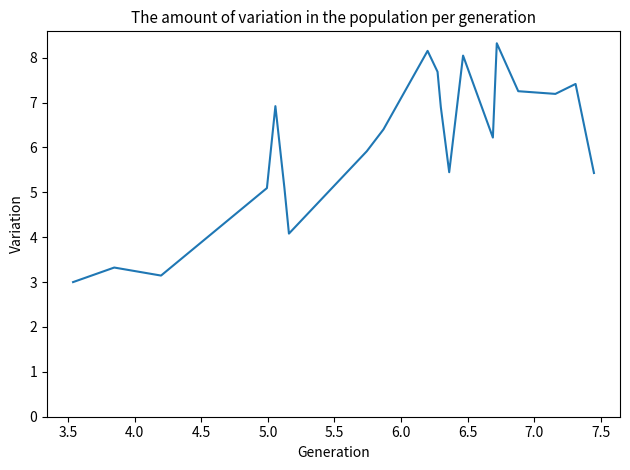

What is the maximum value shown in the chart?

8.3